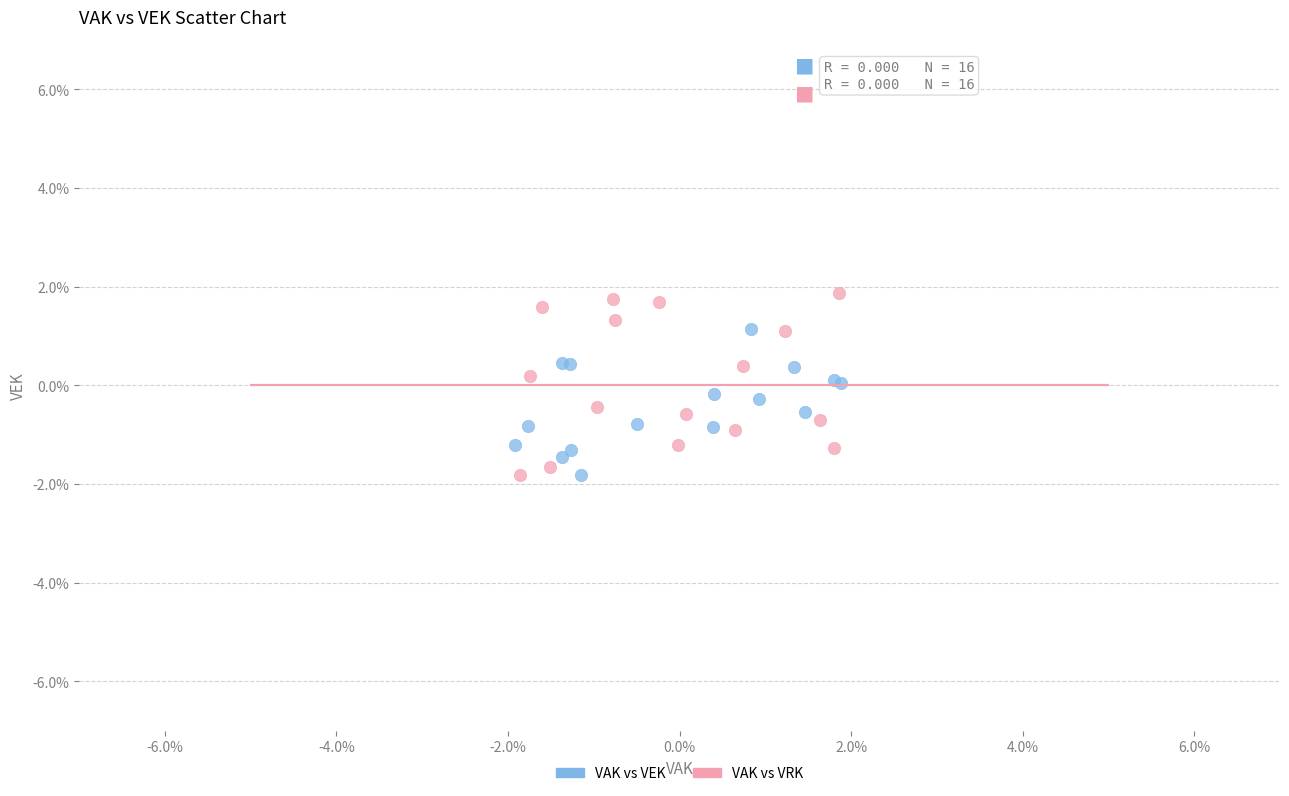

Which series reaches the maximum Y coordinate?

VAK vs VRK